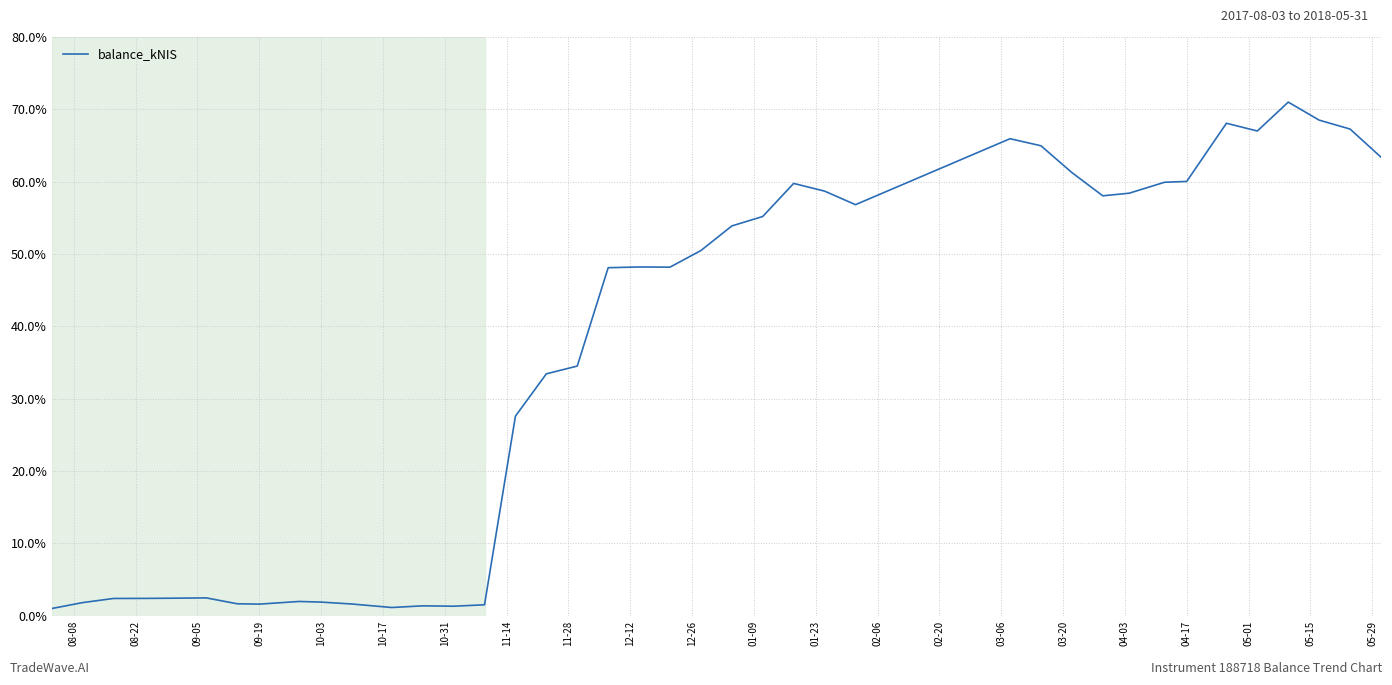

How many categories are shown in the chart?

40